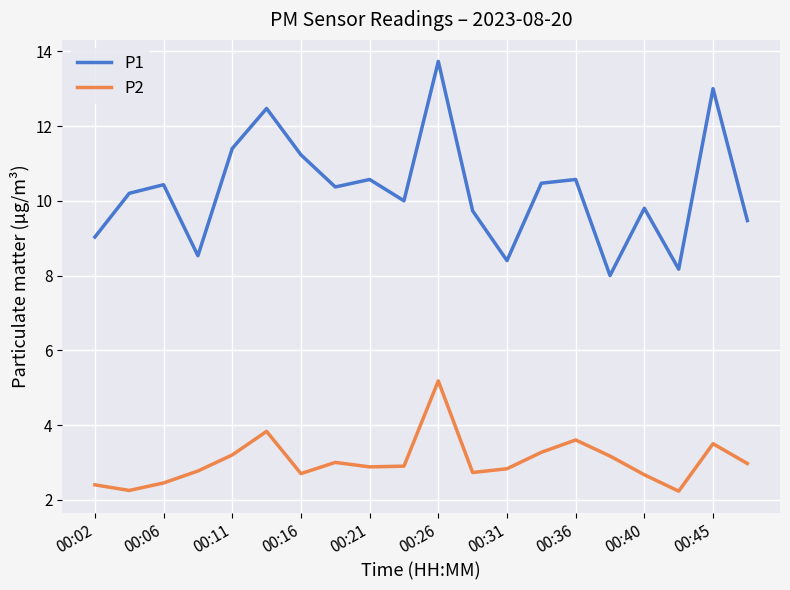

True or false: P2 and P1 cross at least once.

False